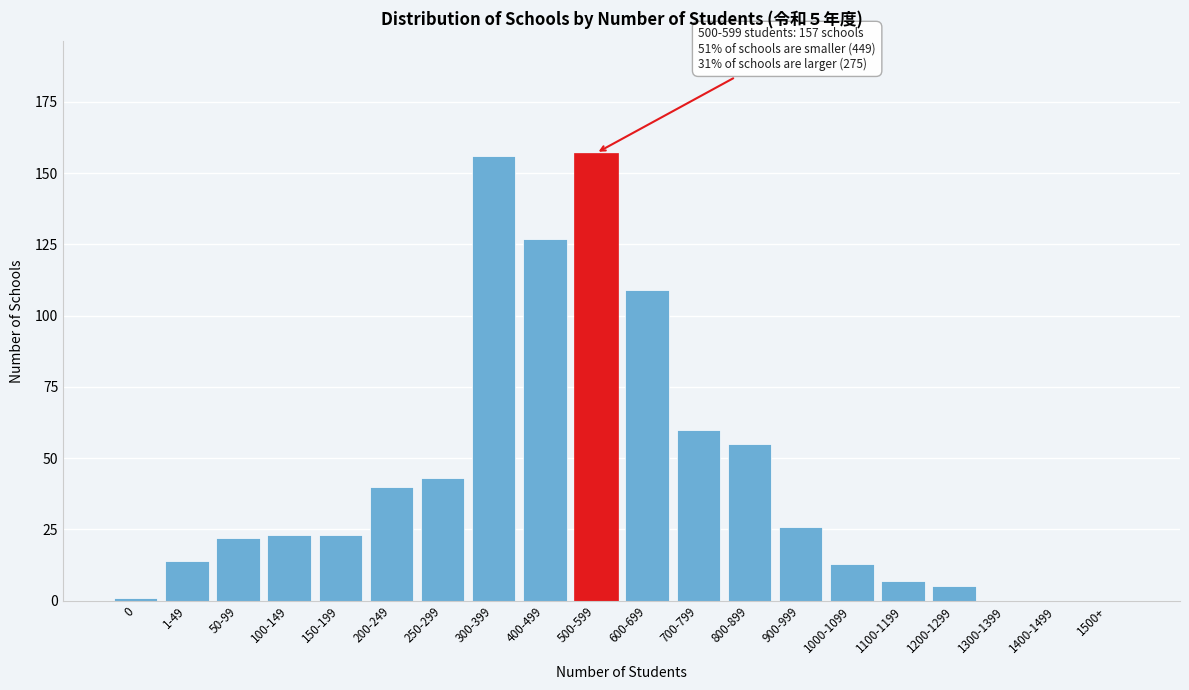

Reading right to left, extract all data points from this chart.

1500+=0	1400-1499=0	1300-1399=0	1200-1299=5	1100-1199=7	1000-1099=13	900-999=26	800-899=55	700-799=60	600-699=109	500-599=157	400-499=127	300-399=156	250-299=43	200-249=40	150-199=23	100-149=23	50-99=22	1-49=14	0=1